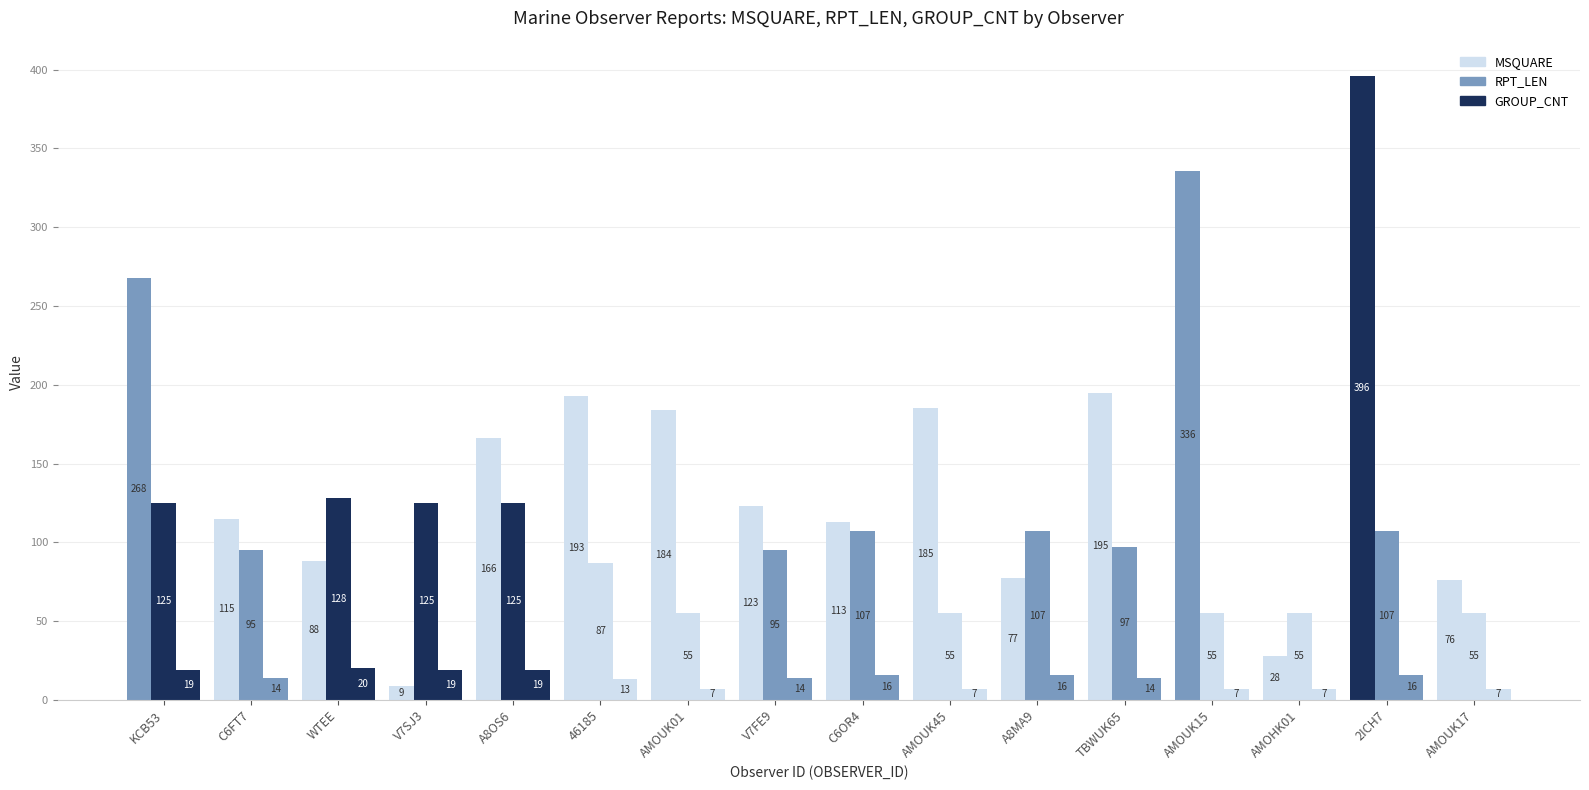

Count the number of data series in this chart.

3